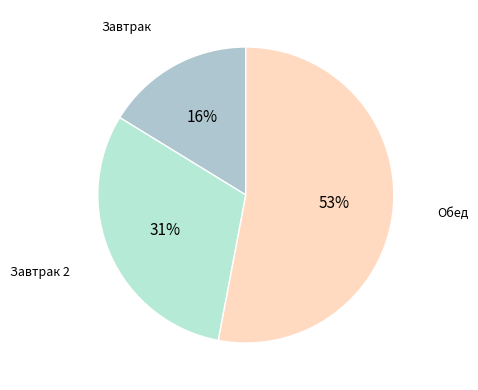

How many segments does this pie chart have?

3